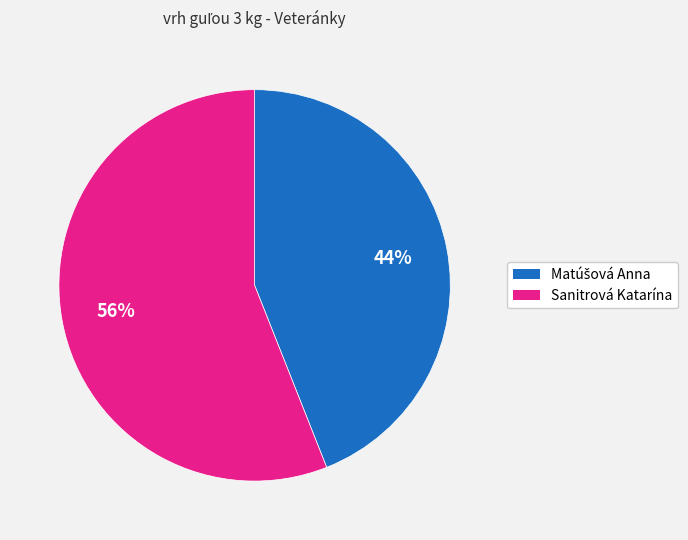

What is the largest slice in the pie chart?

Sanitrová Katarína